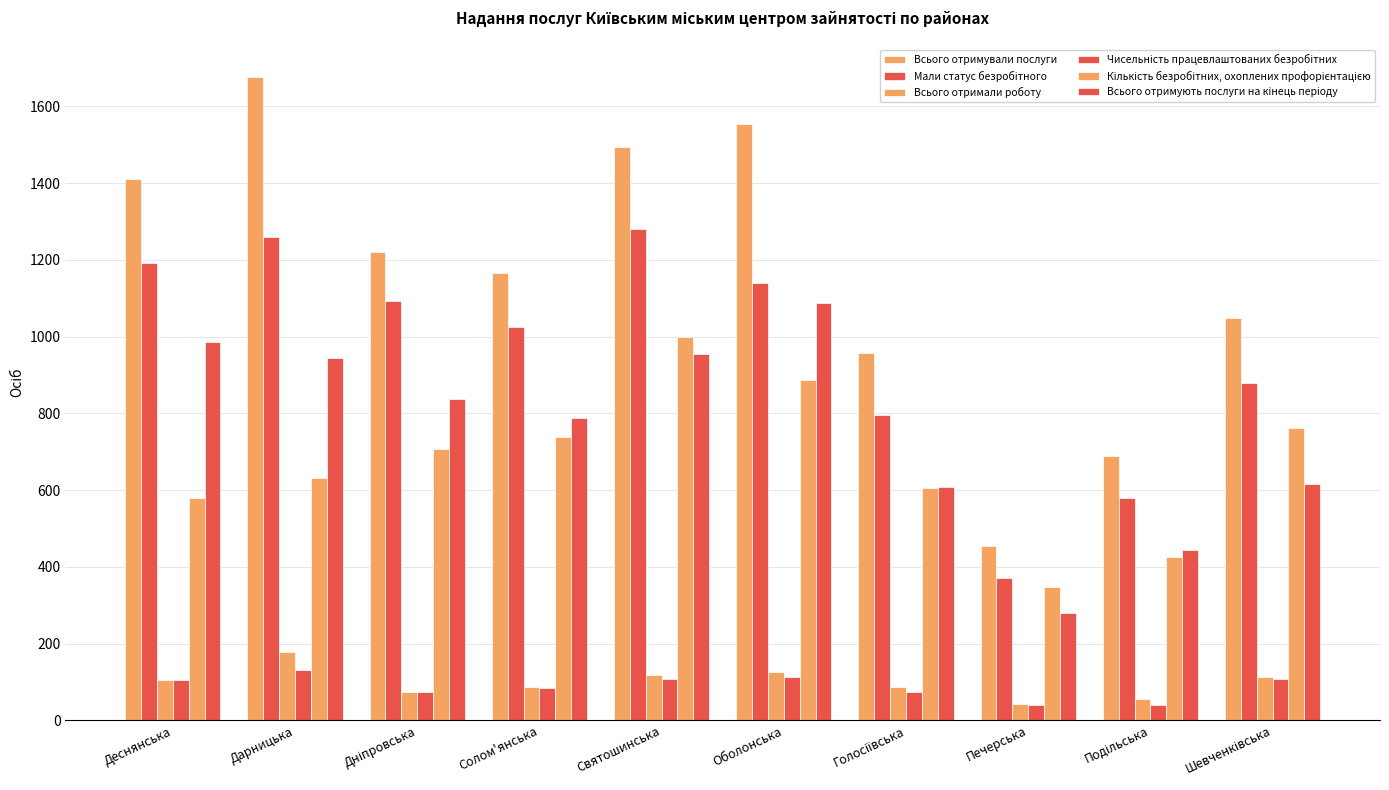

What is the value of the Всього отримували послуги bar at the 6th from the left?

1555